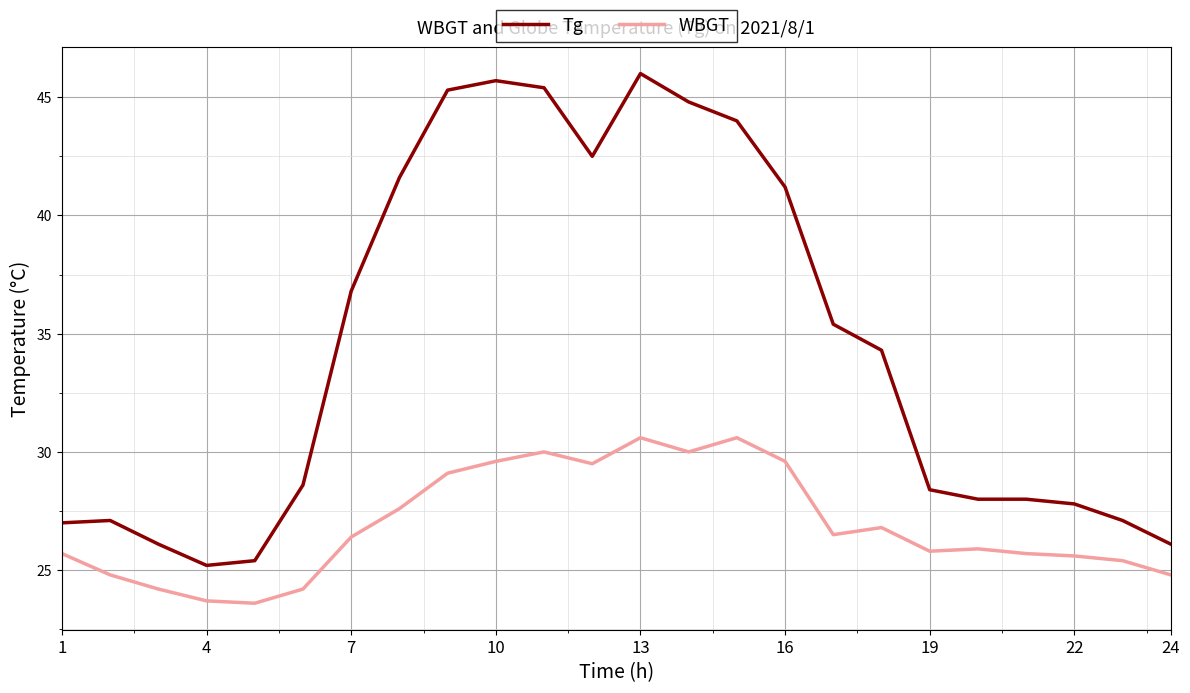

Rank the series by their maximum value, from highest to lowest.

Tg, WBGT